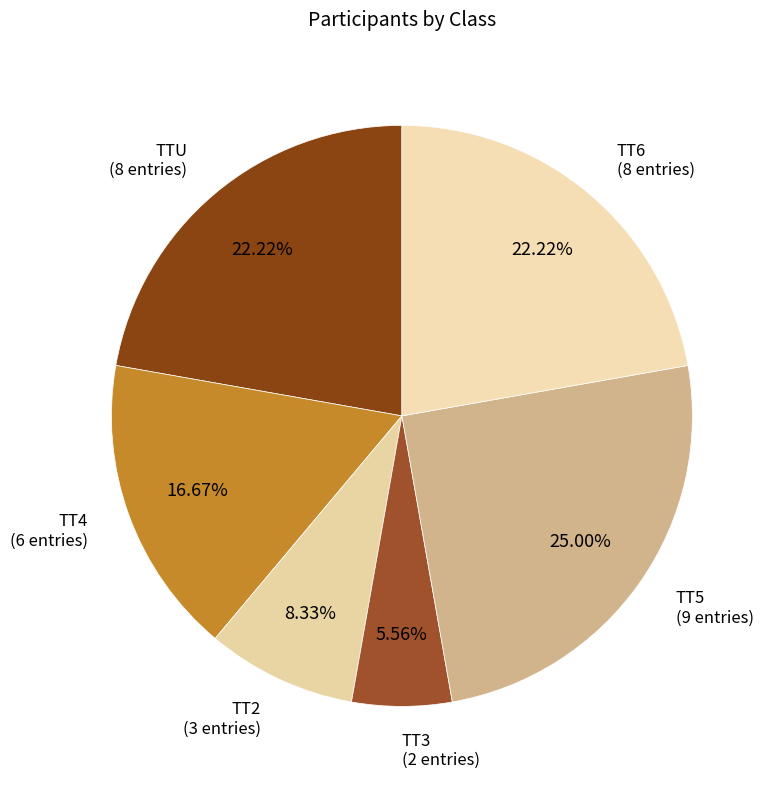

How many slices are in this pie chart?

6